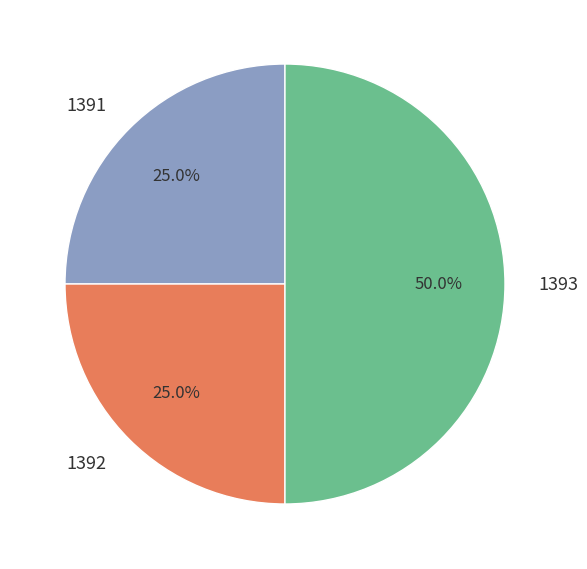

How many slices are in this pie chart?

3